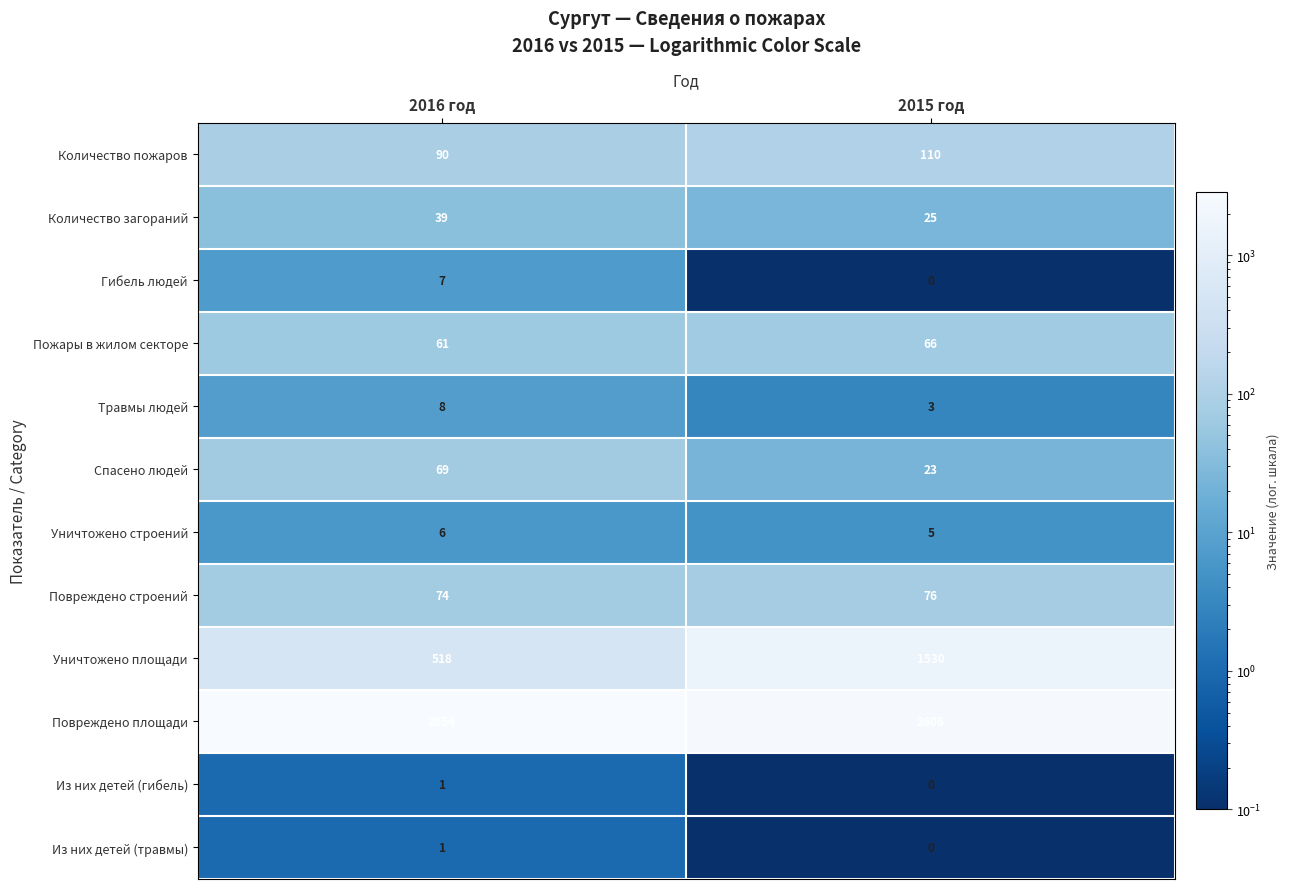

What is the total value across all series at 2016 год?

3728